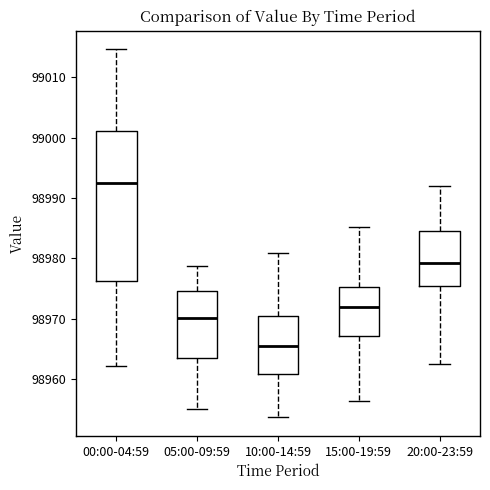

Where is the upper edge of the box for 15:00-19:59 on the y-axis? The values are not printed on the chart, so give them approximately, as read against the axis.

98975